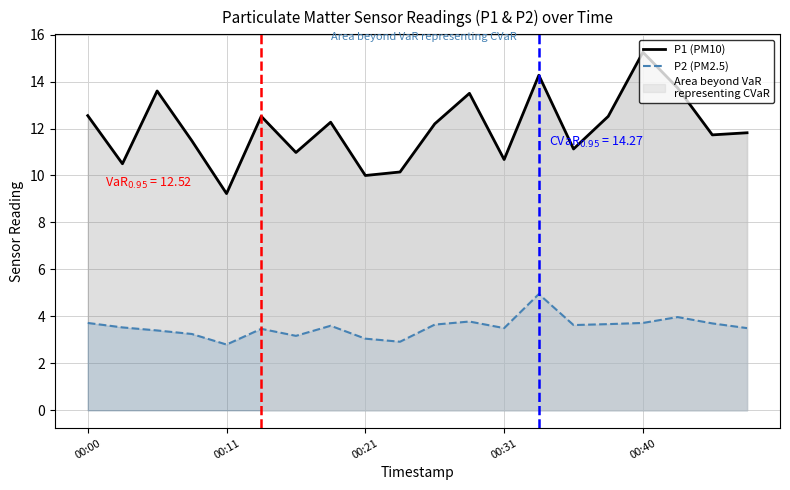

The P2 (PM2.5) series shows 1.3 at 00:11. True or false?

False